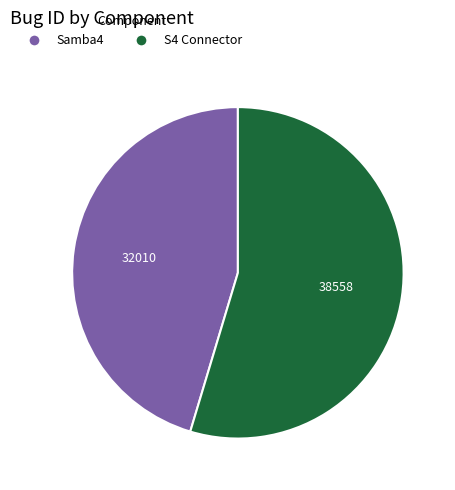

Which category has the smallest portion of the pie?

Samba4